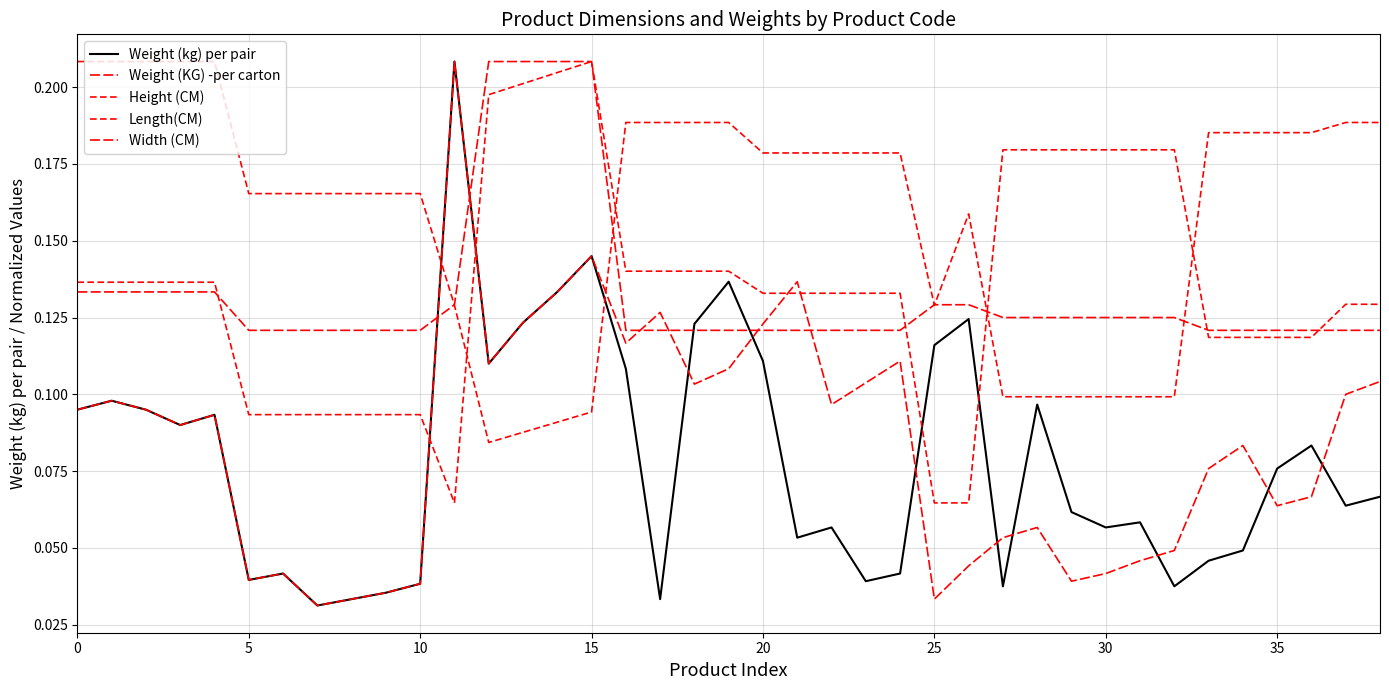

In Weight (KG) -per carton, how many points are lower than both neighbors (excluding endpoints)?

10